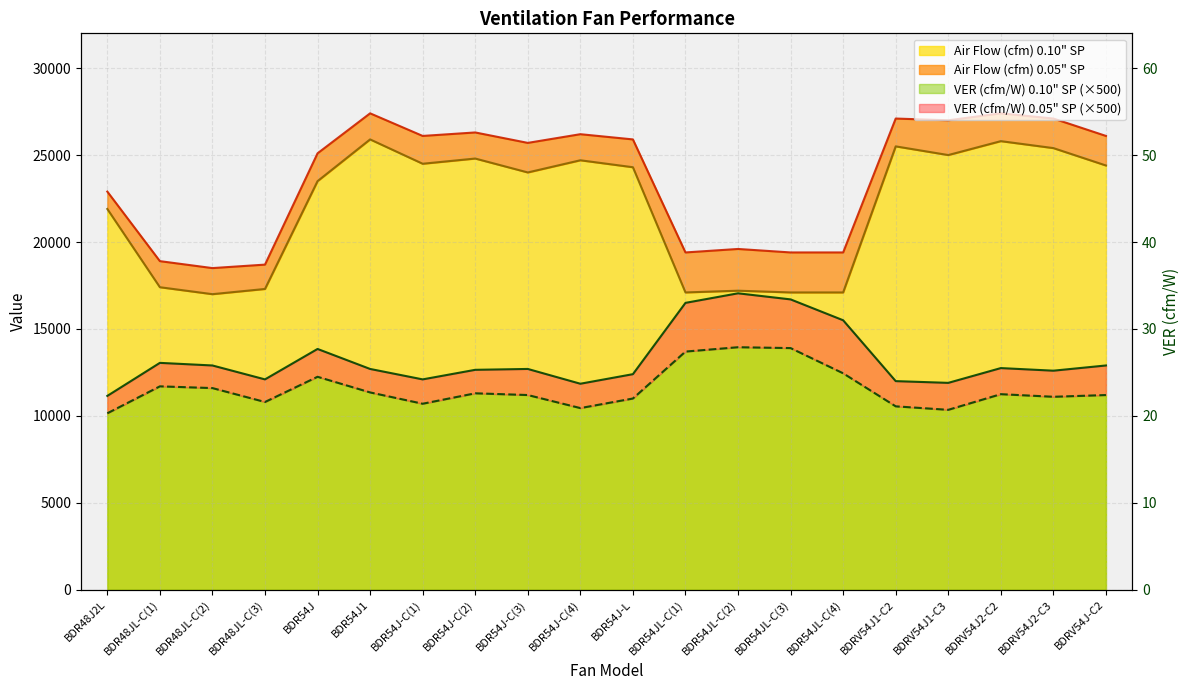

At which category is the sum across all series the highest?

BDR54J1